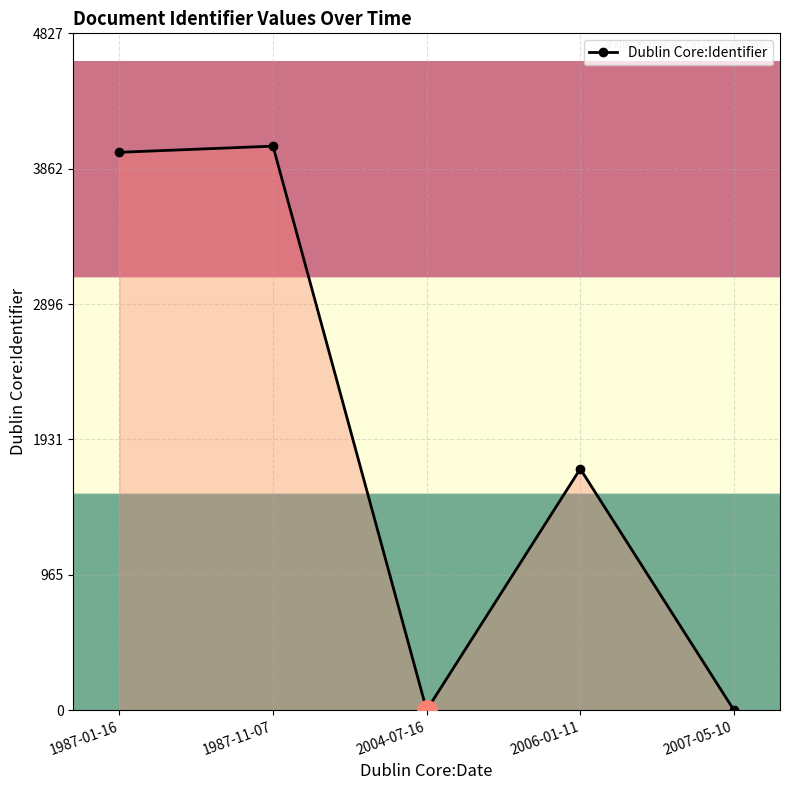

At which category does the data reach its first local peak?

1987-11-07